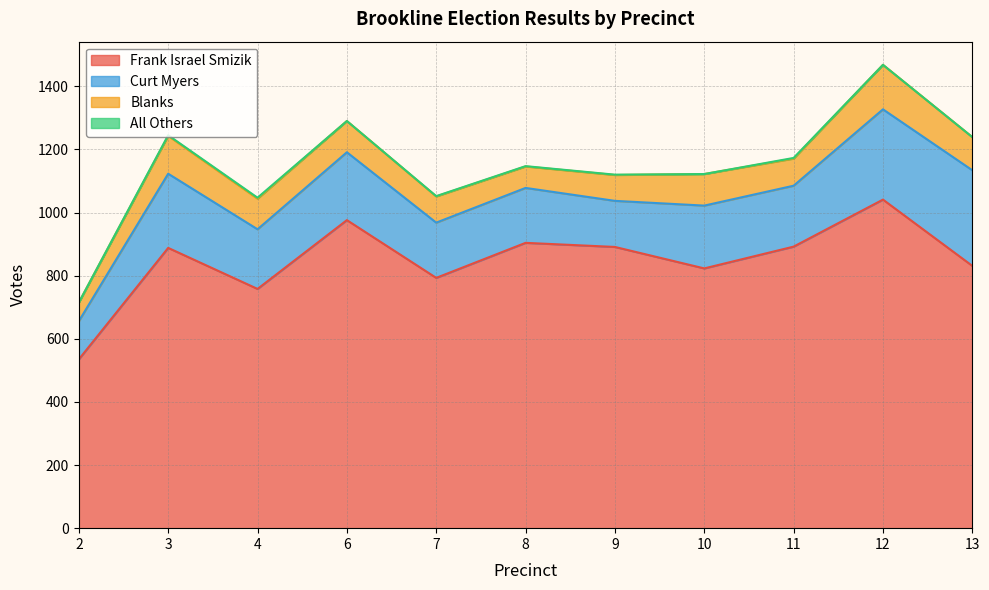

Read the Blanks value at 9.

82